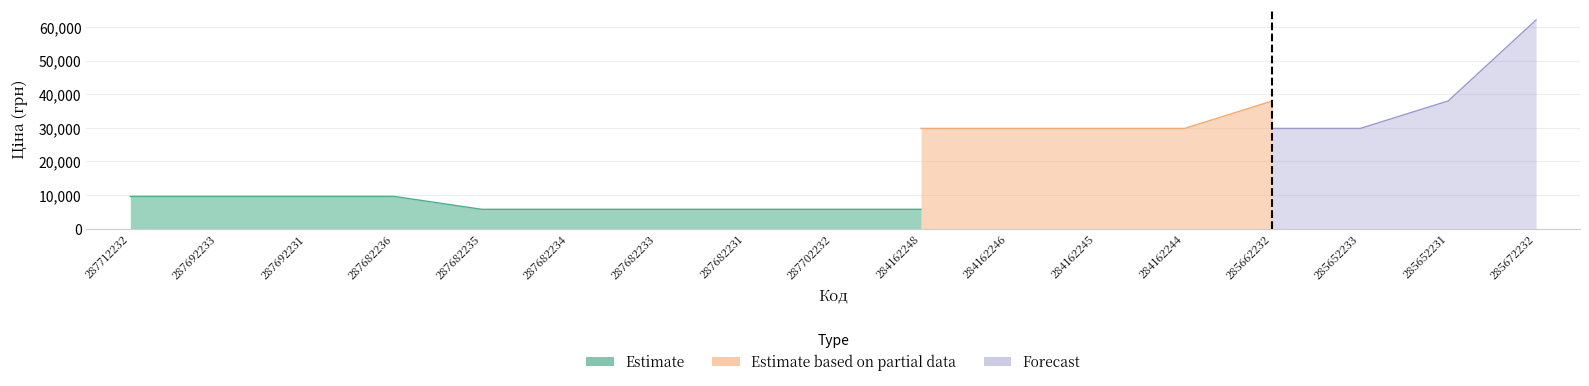

True or false: Forecast and Estimate intersect in this chart.

False